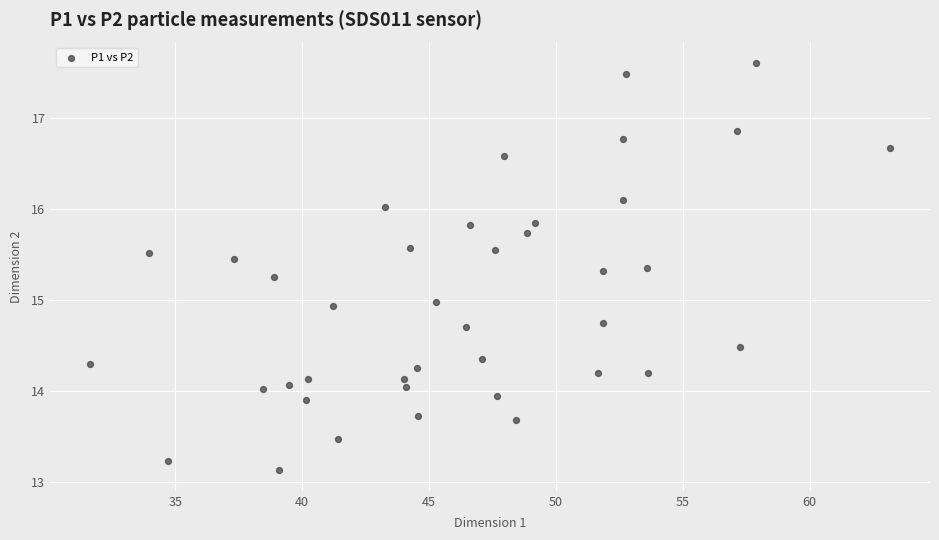

What is the range of Y values (max minus min)?

4.5